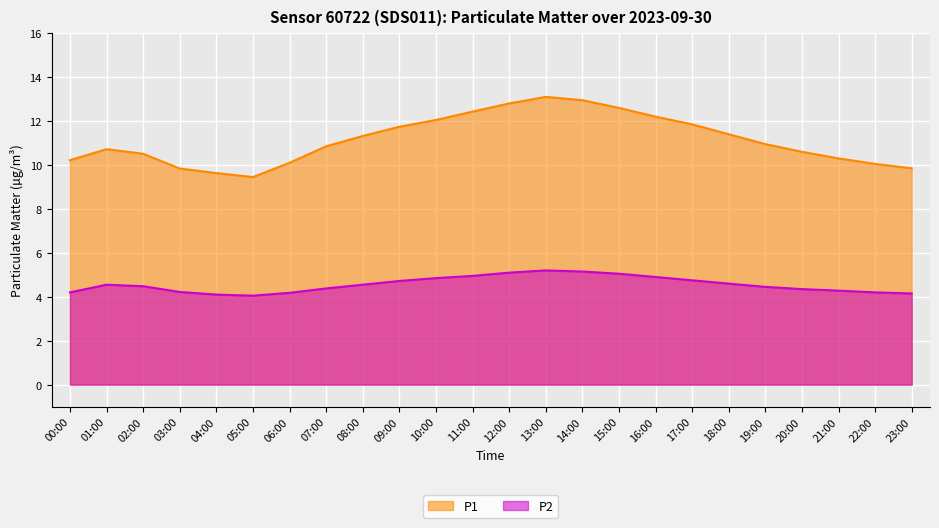

Reading left to right, list all the values displayed in this chart.

P1: 00:00=10.2	01:00=10.7	02:00=10.5	03:00=9.8	04:00=9.6	05:00=9.4	06:00=10.1	07:00=10.8	08:00=11.3	09:00=11.7	10:00=12.1	11:00=12.4	12:00=12.8	13:00=13.1	14:00=12.9	15:00=12.6	16:00=12.2	17:00=11.8	18:00=11.4	19:00=10.9	20:00=10.6	21:00=10.3	22:00=10.1	23:00=9.8
P2: 00:00=4.2	01:00=4.5	02:00=4.5	03:00=4.2	04:00=4.1	05:00=4.0	06:00=4.2	07:00=4.4	08:00=4.5	09:00=4.7	10:00=4.8	11:00=5.0	12:00=5.1	13:00=5.2	14:00=5.2	15:00=5.0	16:00=4.9	17:00=4.8	18:00=4.6	19:00=4.5	20:00=4.3	21:00=4.3	22:00=4.2	23:00=4.2